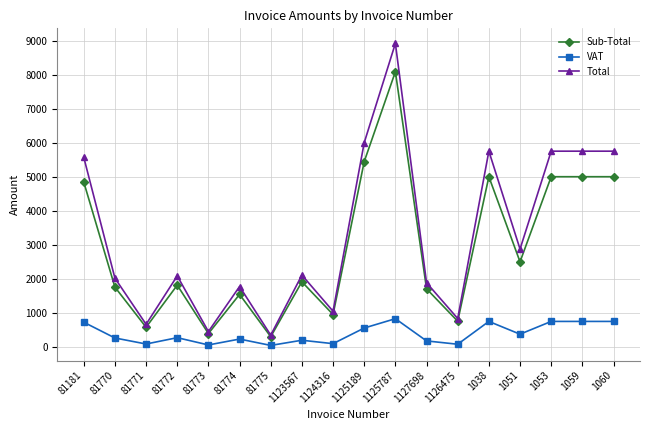

At which label does Total reach its peak?

1125787